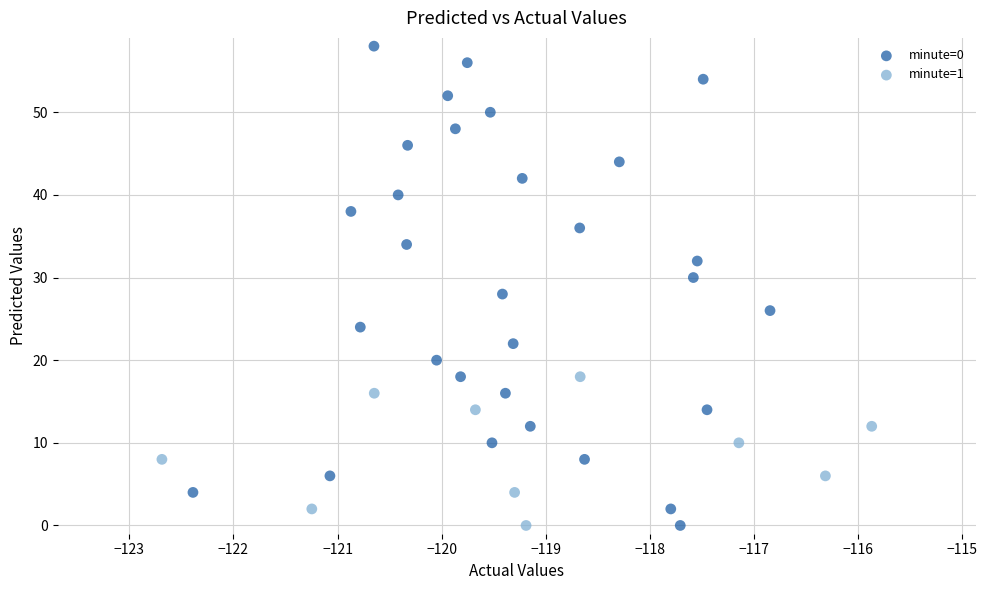

Which series has the largest Y range (max minus min)?

minute=0